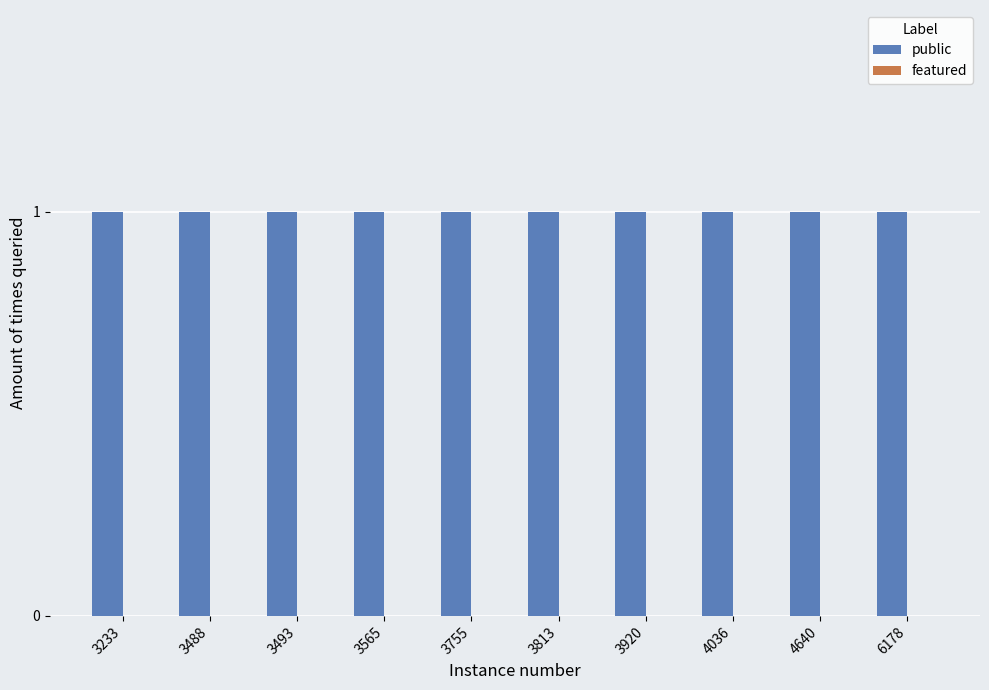

Is the value of public at 3488 greater than the value of featured at 3233?

Yes